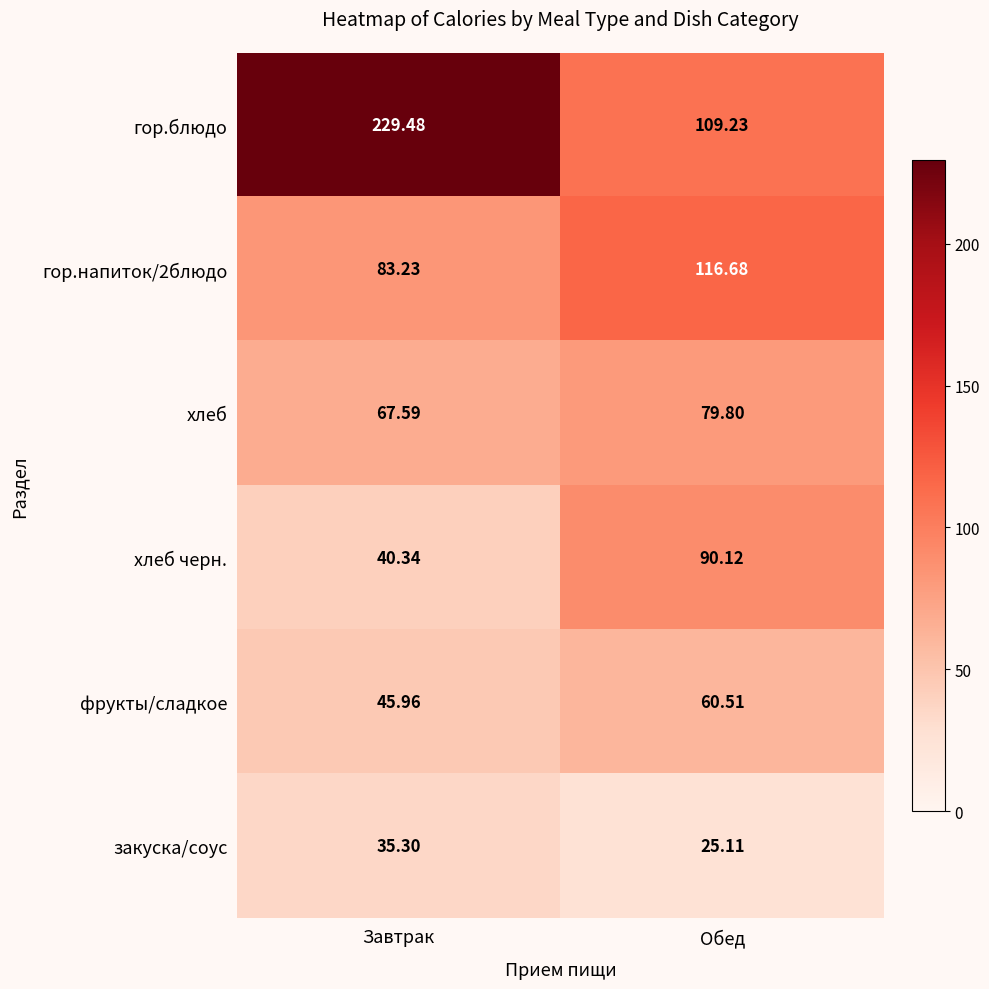

What is the maximum value shown in the chart?

229.5